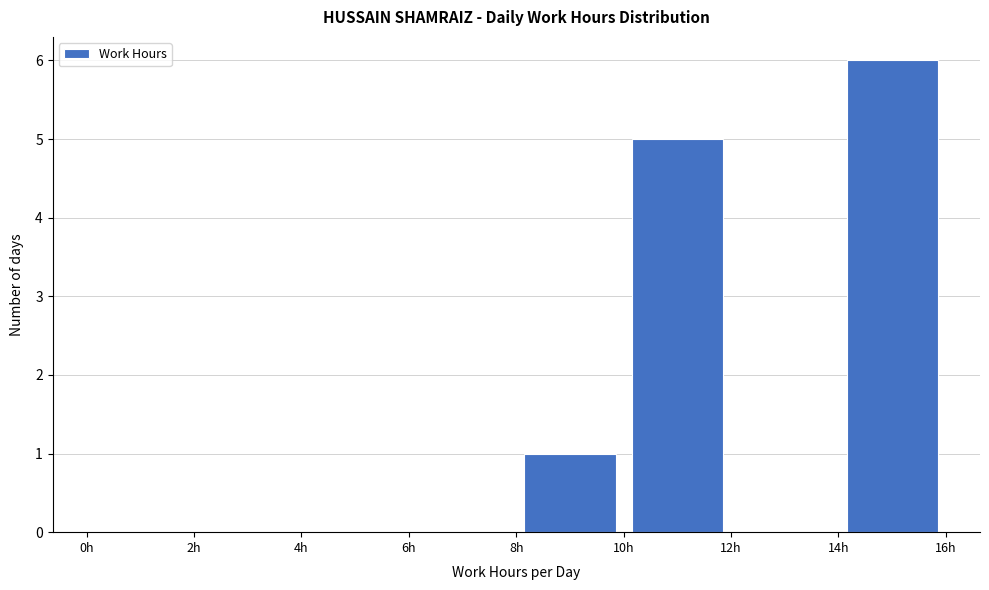

Reading left to right, transcribe this chart: for each bar, give the range it covers on the x-axis and its height. The values are not printed on the chart, so give them approximately, as read against the axis.

0 to 2: 0
2 to 4: 0
4 to 6: 0
6 to 8: 0
8 to 10: 1
10 to 12: 5
12 to 14: 0
14 to 16: 6